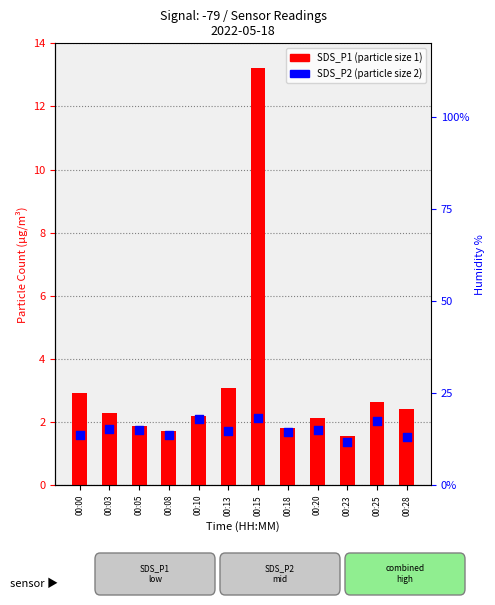

Which series has the largest total across all categories?

SDS_P1